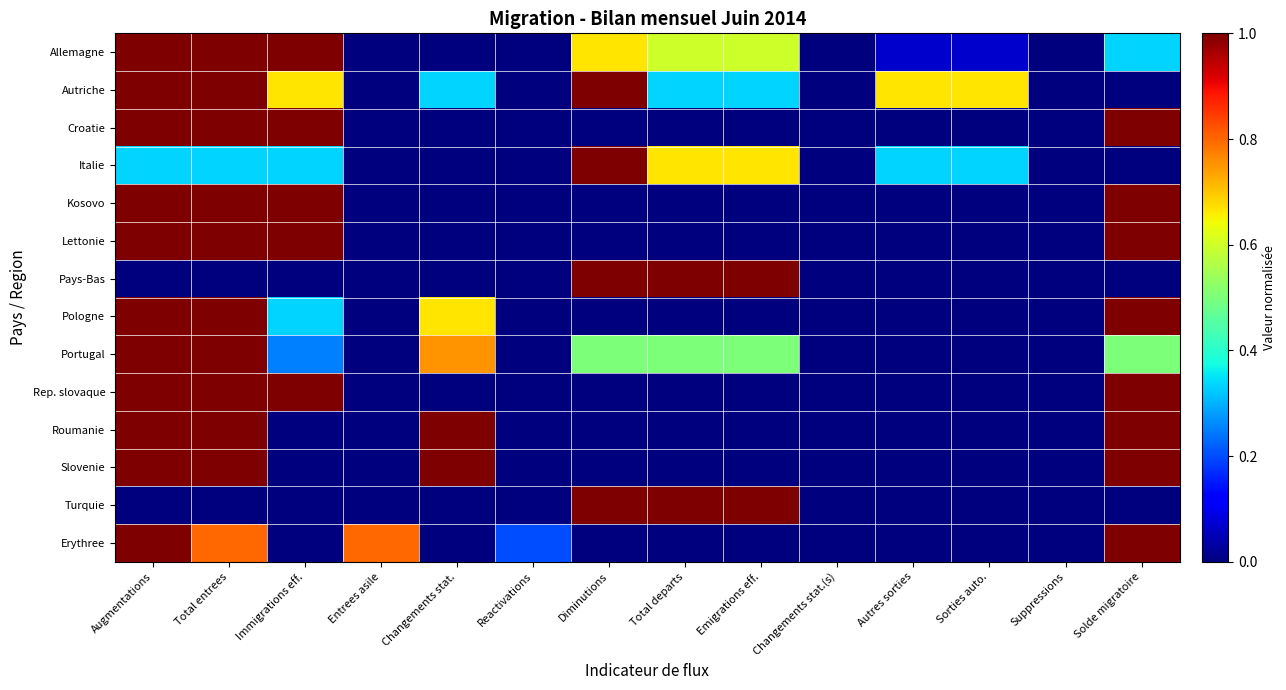

Which series changed the most between Total departs and Suppressions?

Pays-Bas